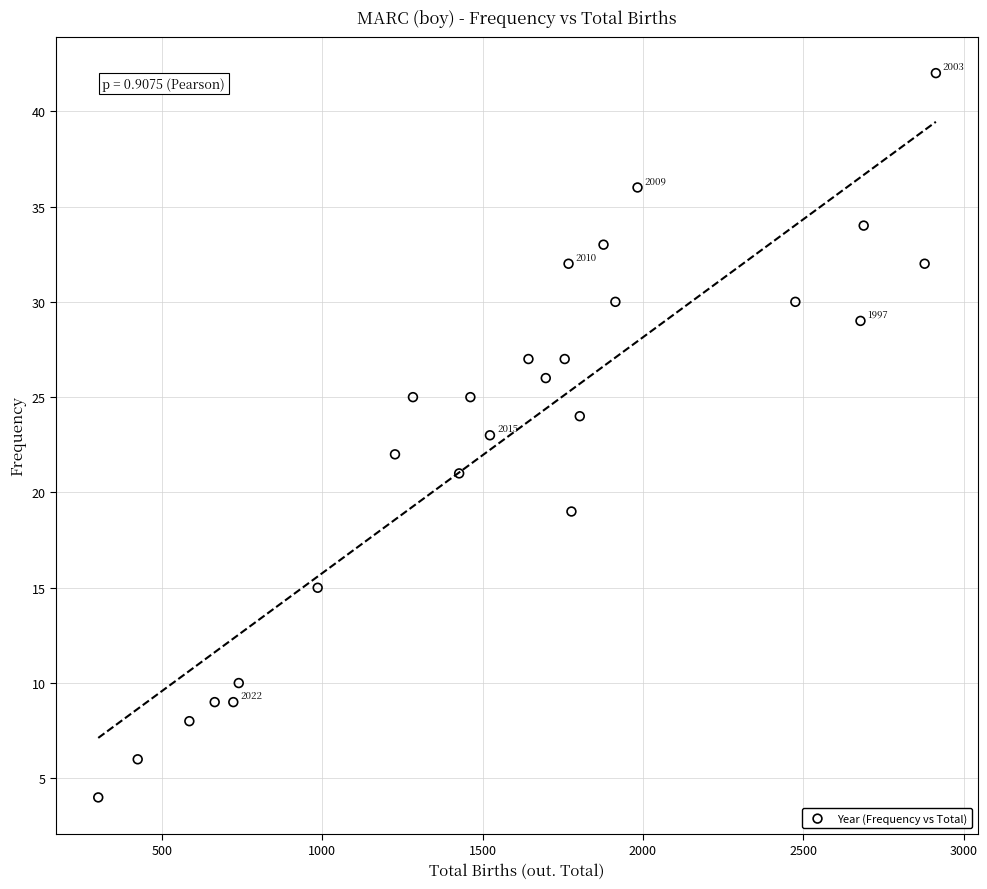

What is the range of X values (max minus min)?

2611